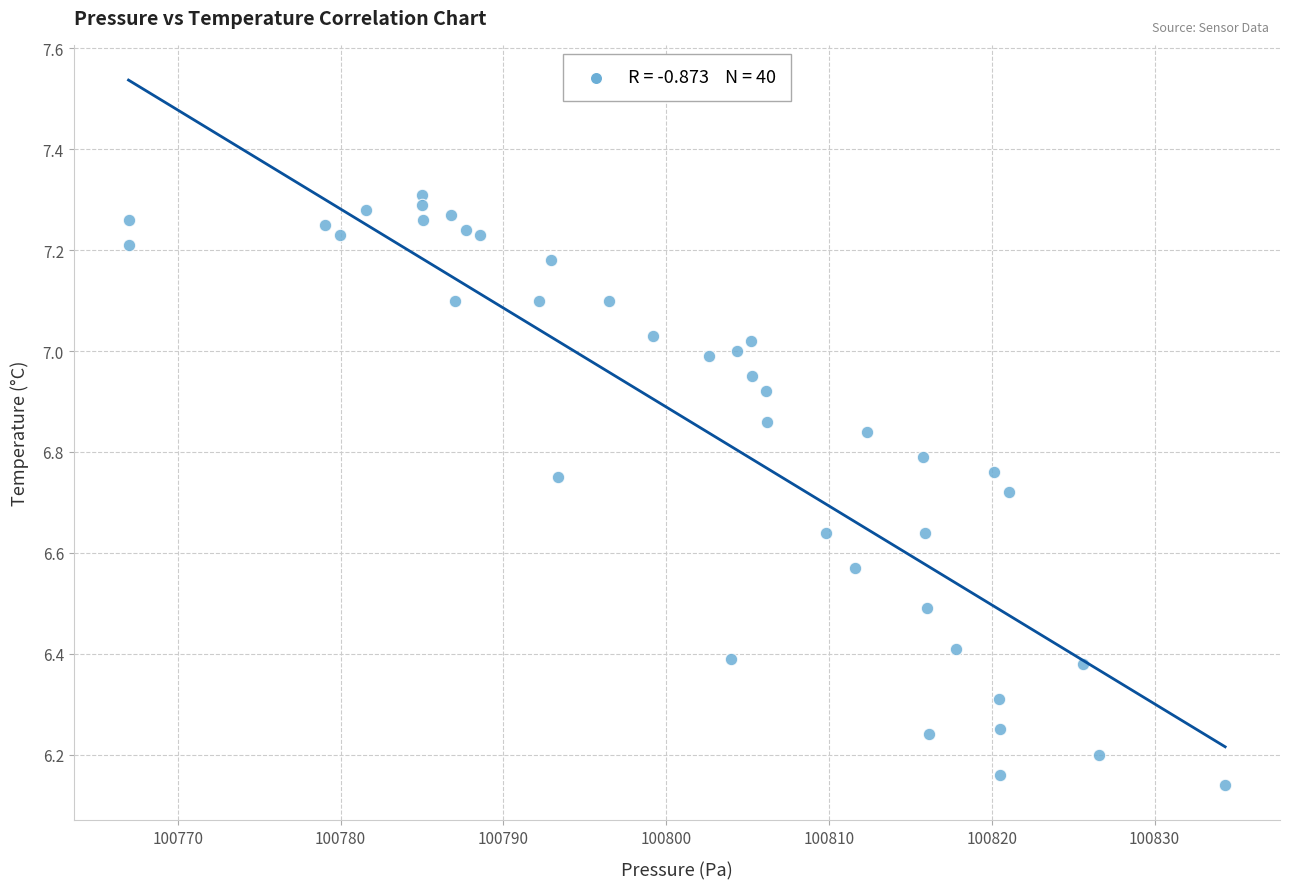

What is the range of X values (max minus min)?

67.4